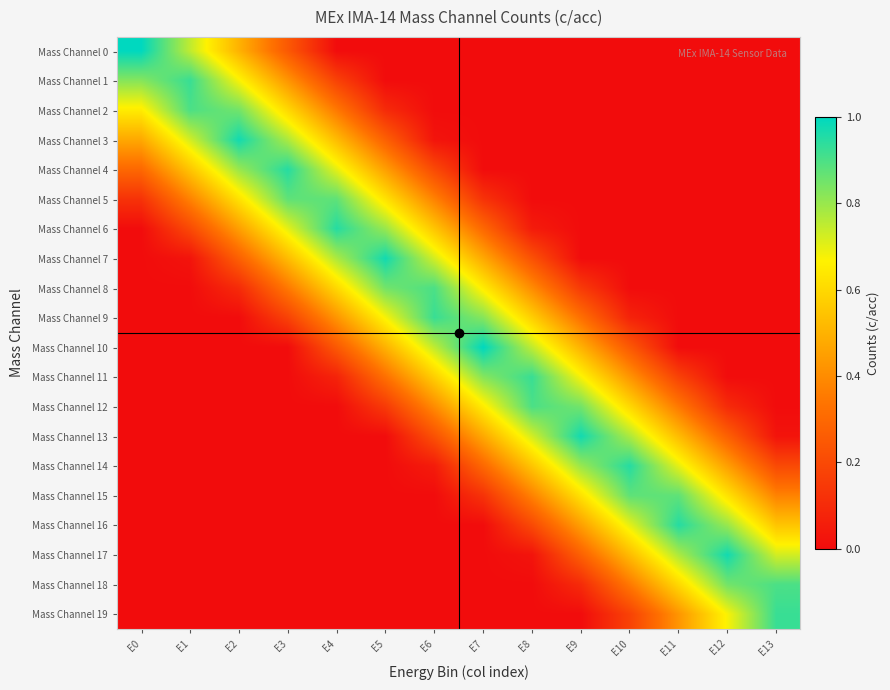

At which category is the sum across all series the highest?

E7